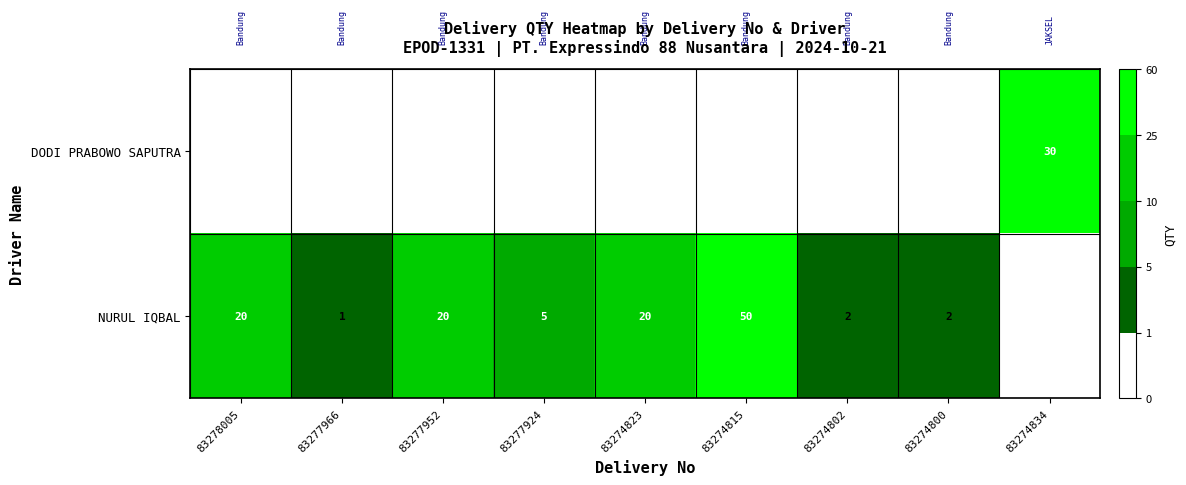

True or false: NURUL IQBAL has a value of 20 at 83274823.

True